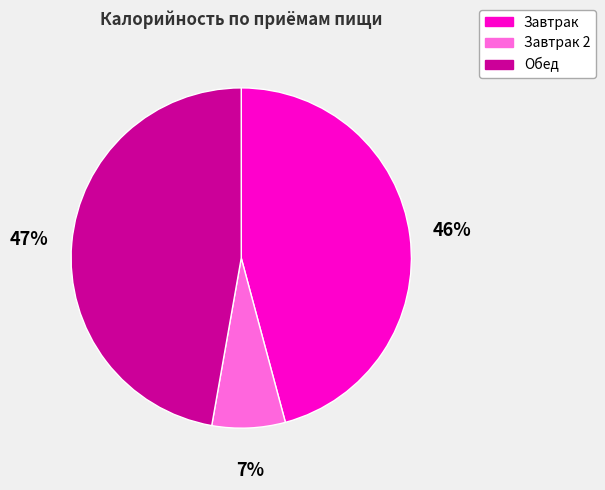

To the nearest percent, what is the average slice percentage?

33%